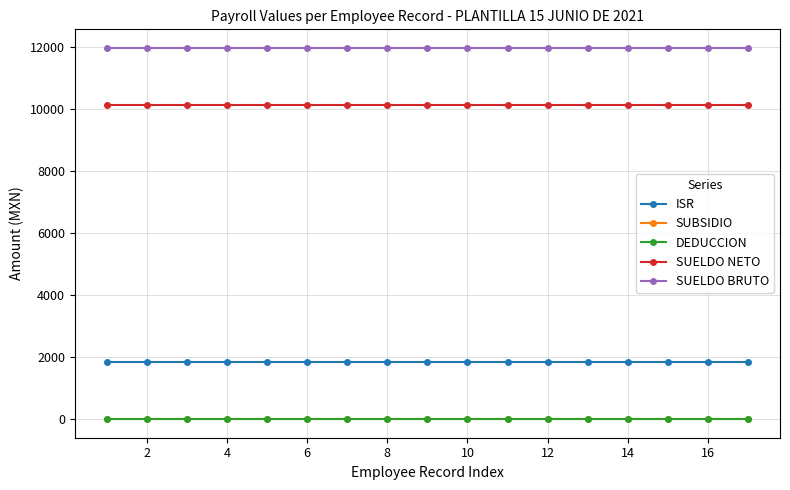

Does the chart have visible grid lines?

Yes